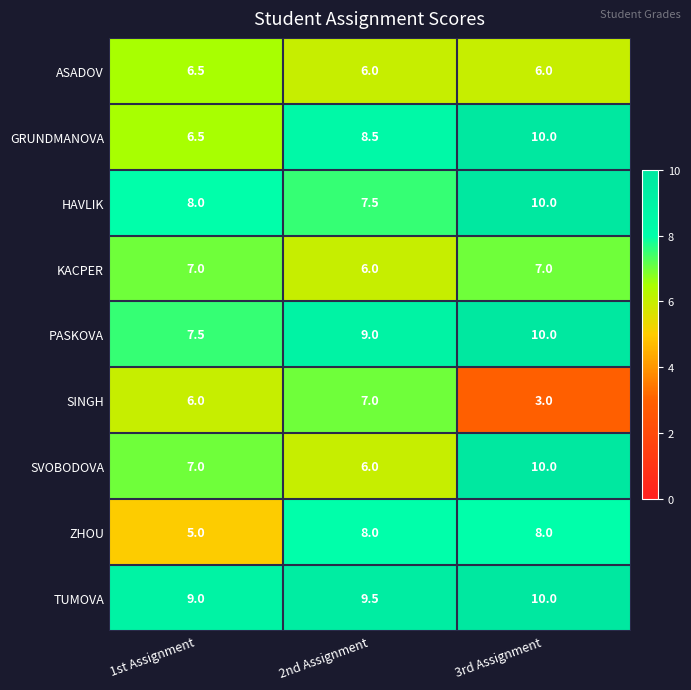

Reading right to left, list all the values displayed in this chart.

ASADOV: 3rd Assignment=6.0	2nd Assignment=6.0	1st Assignment=6.5
GRUNDMANOVA: 3rd Assignment=10.0	2nd Assignment=8.5	1st Assignment=6.5
HAVLIK: 3rd Assignment=10.0	2nd Assignment=7.5	1st Assignment=8.0
KACPER: 3rd Assignment=7.0	2nd Assignment=6.0	1st Assignment=7.0
PASKOVA: 3rd Assignment=10.0	2nd Assignment=9.0	1st Assignment=7.5
SINGH: 3rd Assignment=3.0	2nd Assignment=7.0	1st Assignment=6.0
SVOBODOVA: 3rd Assignment=10.0	2nd Assignment=6.0	1st Assignment=7.0
ZHOU: 3rd Assignment=8.0	2nd Assignment=8.0	1st Assignment=5.0
TUMOVA: 3rd Assignment=10.0	2nd Assignment=9.5	1st Assignment=9.0